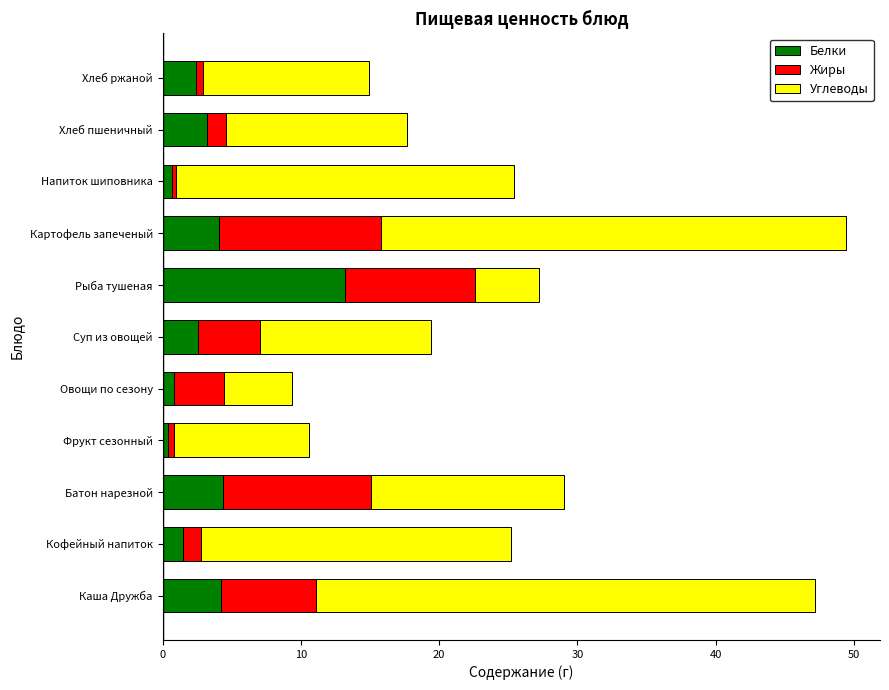

How many distinct data groups are displayed?

3